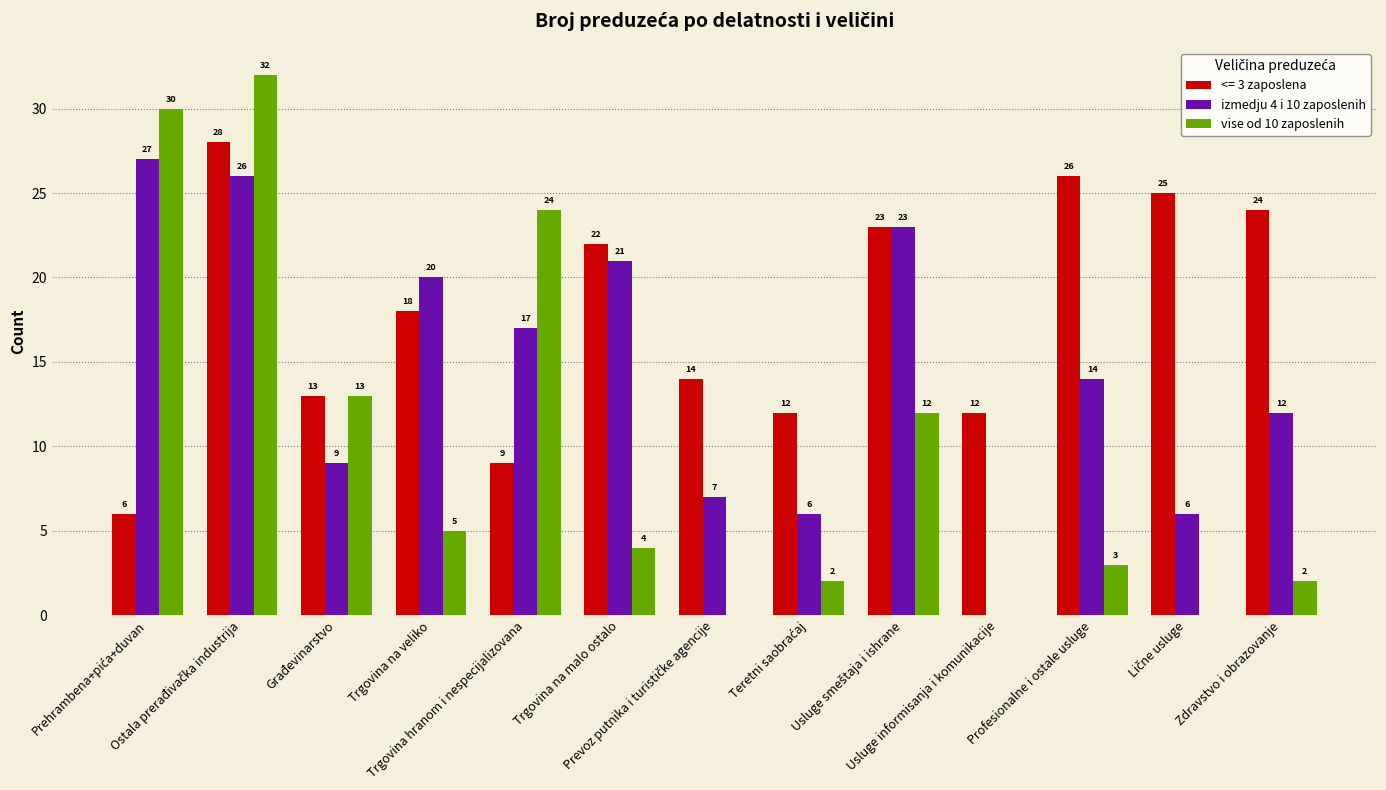

What is the sum of all <= 3 zaposlena values?

232